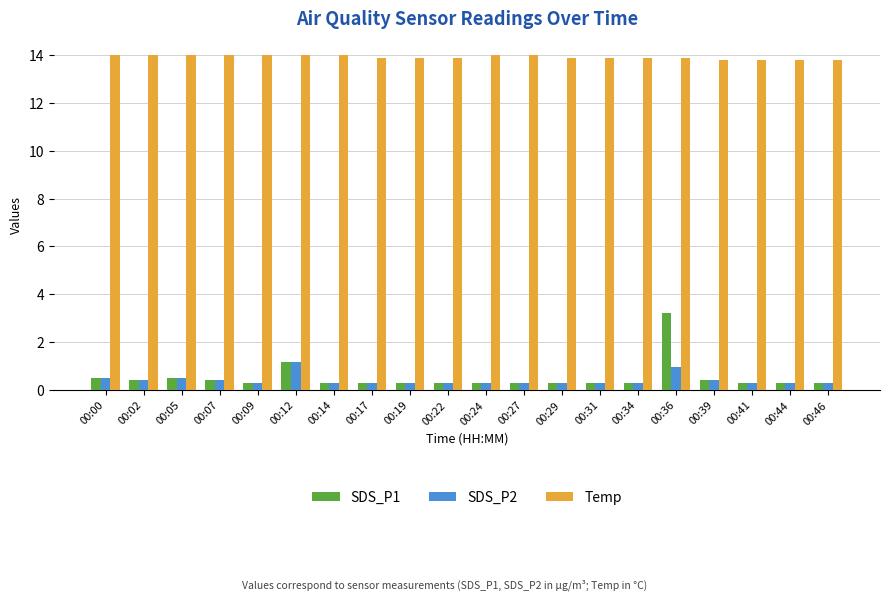

Reading left to right, transcribe all the data shown in this chart.

SDS_P1: 0.5	0.4	0.5	0.4	0.3	1.2	0.3	0.3	0.3	0.3	0.3	0.3	0.3	0.3	0.3	3.2	0.4	0.3	0.3	0.3
SDS_P2: 0.5	0.4	0.5	0.4	0.3	1.2	0.3	0.3	0.3	0.3	0.3	0.3	0.3	0.3	0.3	1.0	0.4	0.3	0.3	0.3
Temp: 14.0	14.0	14.0	14.0	14.0	14.0	14.0	13.9	13.9	13.9	14.0	14.0	13.9	13.9	13.9	13.9	13.8	13.8	13.8	13.8